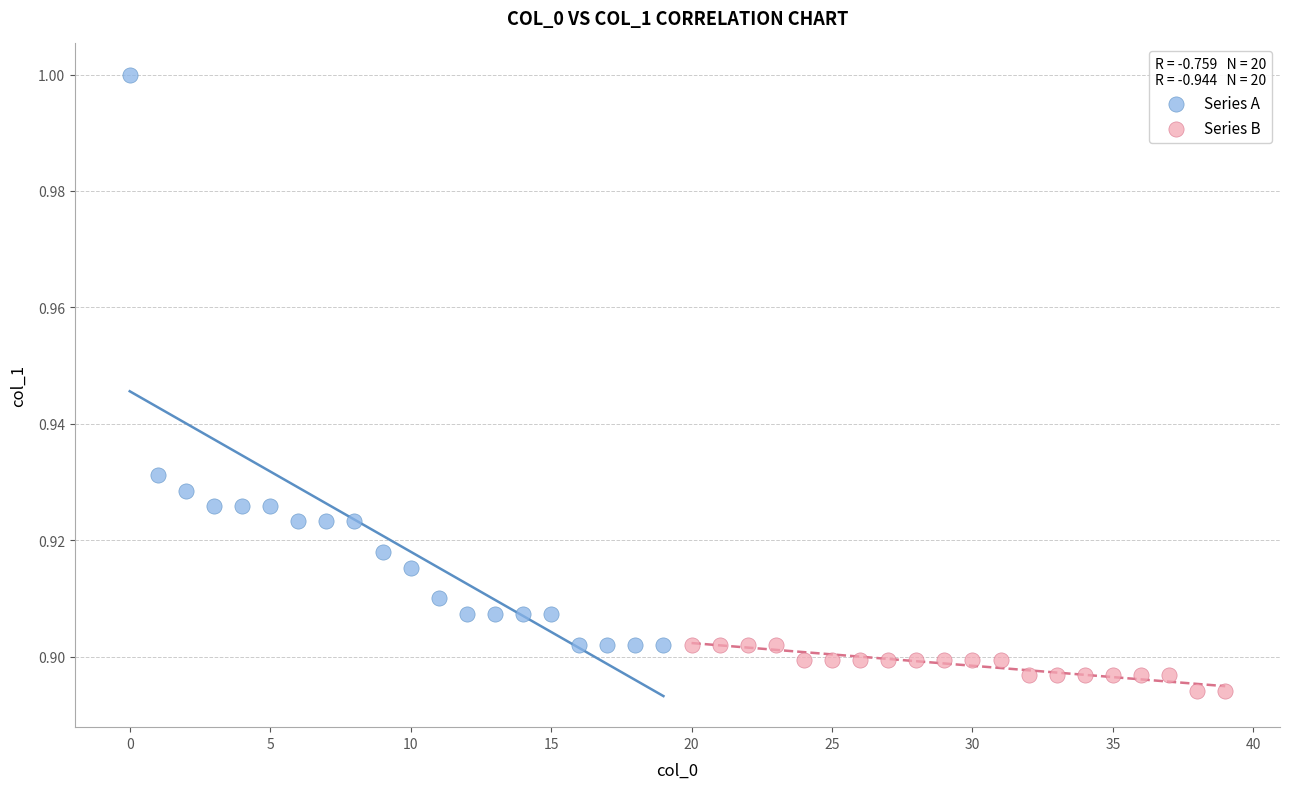

Which series has the largest Y range (max minus min)?

Series A